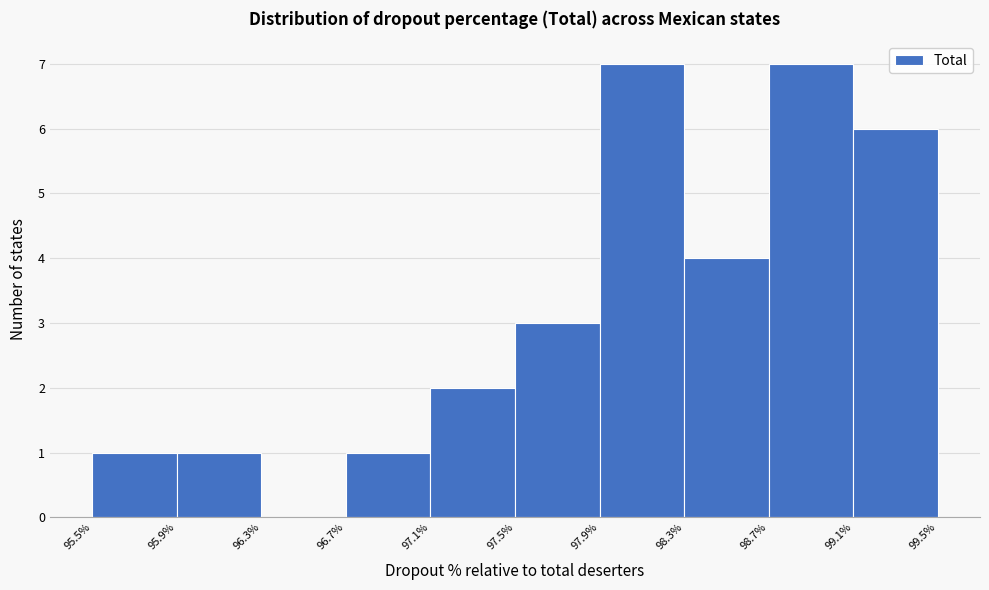

Reading left to right, list every bar in this chart as the range it spans on the x-axis followed by its height. The values are not printed on the chart, so give them approximately, as read against the axis.

95.5% to 95.9%: 1
95.9% to 96.3%: 1
96.3% to 96.7%: 0
96.7% to 97.1%: 1
97.1% to 97.5%: 2
97.5% to 97.9%: 3
97.9% to 98.3%: 7
98.3% to 98.7%: 4
98.7% to 99.1%: 7
99.1% to 99.5%: 6